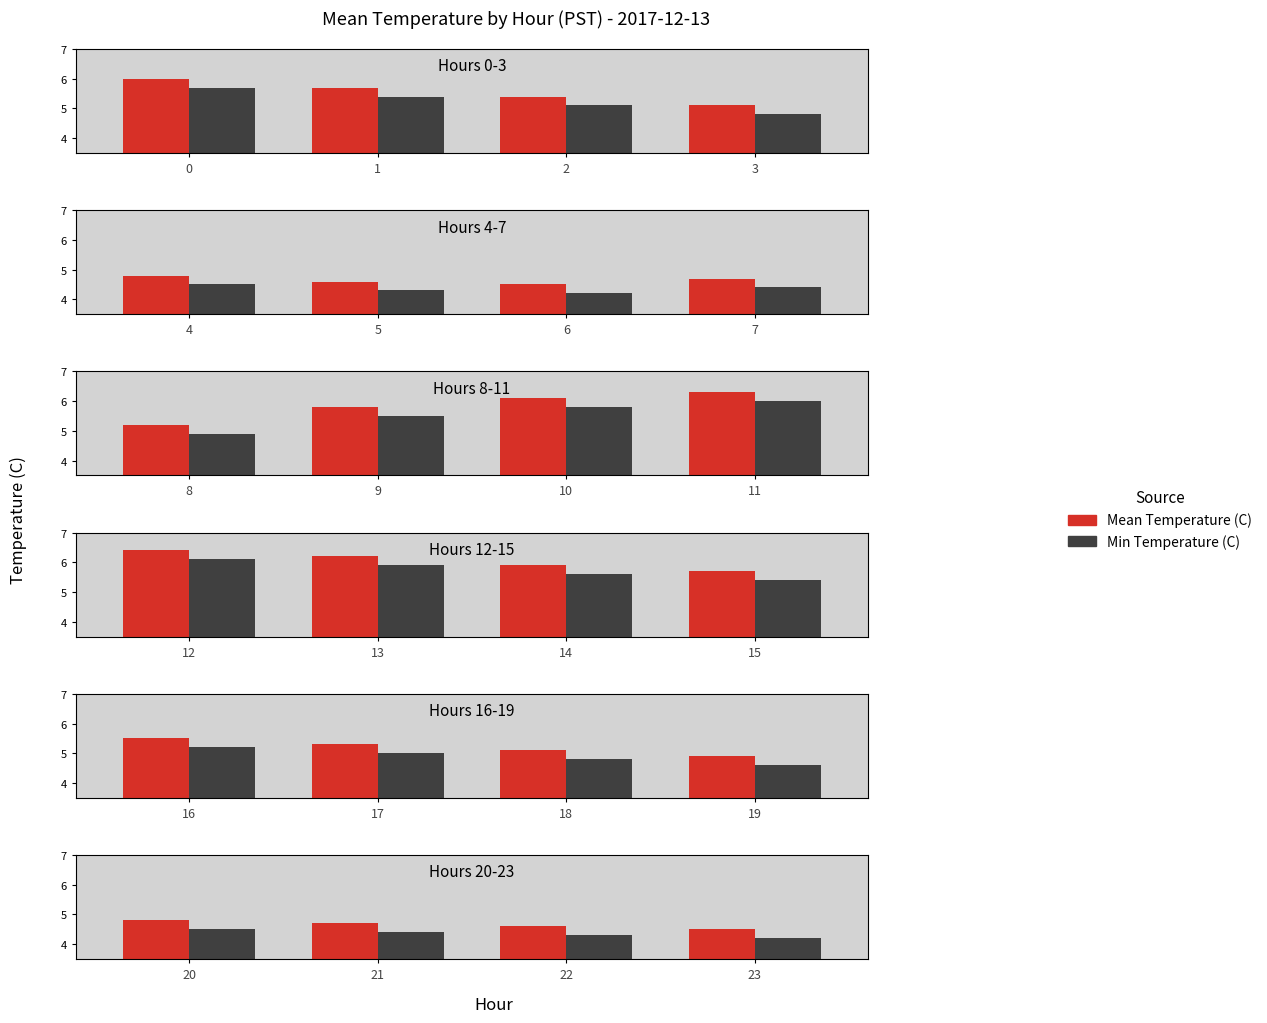

What is the value of the Min Temperature (C) bar at the 3rd from the left?

4.3